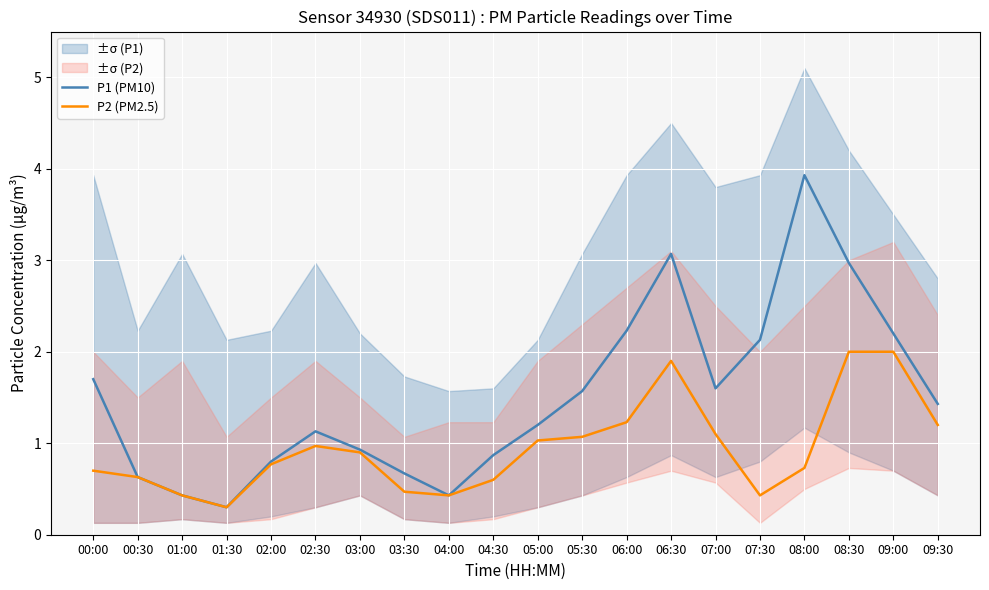

In P1 (PM10), how many points are lower than both neighbors (excluding endpoints)?

3